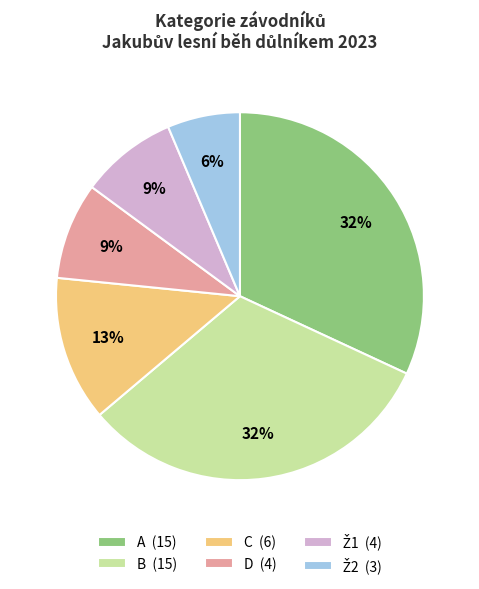

Is there any slice that represents more than half of the pie?

No